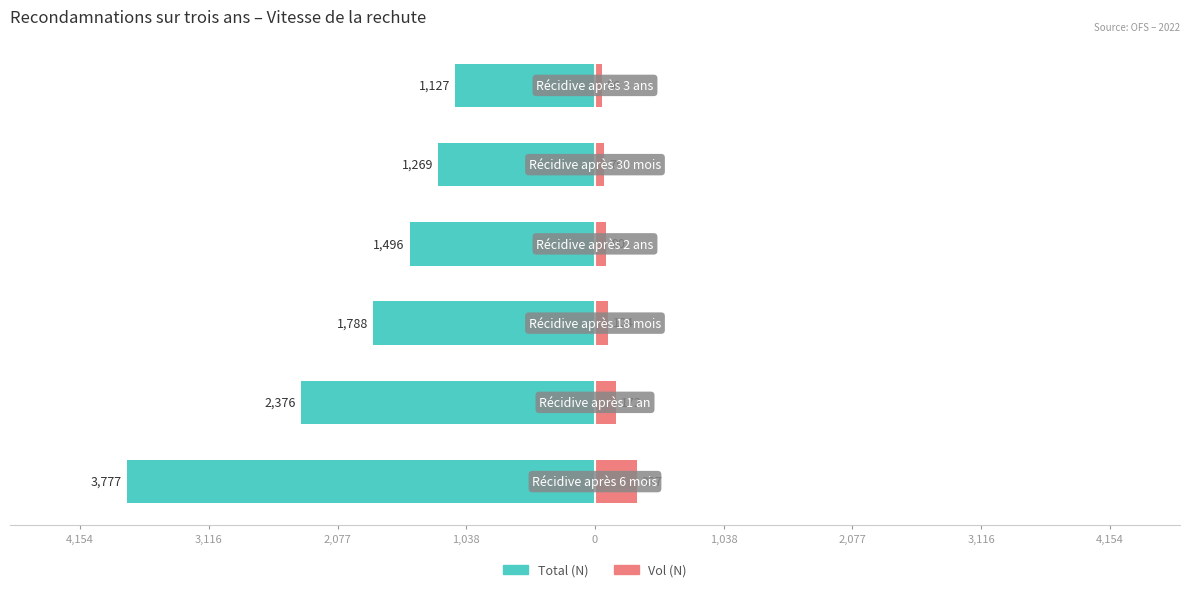

Between 2,077 and 3,116, which is larger?

2,077